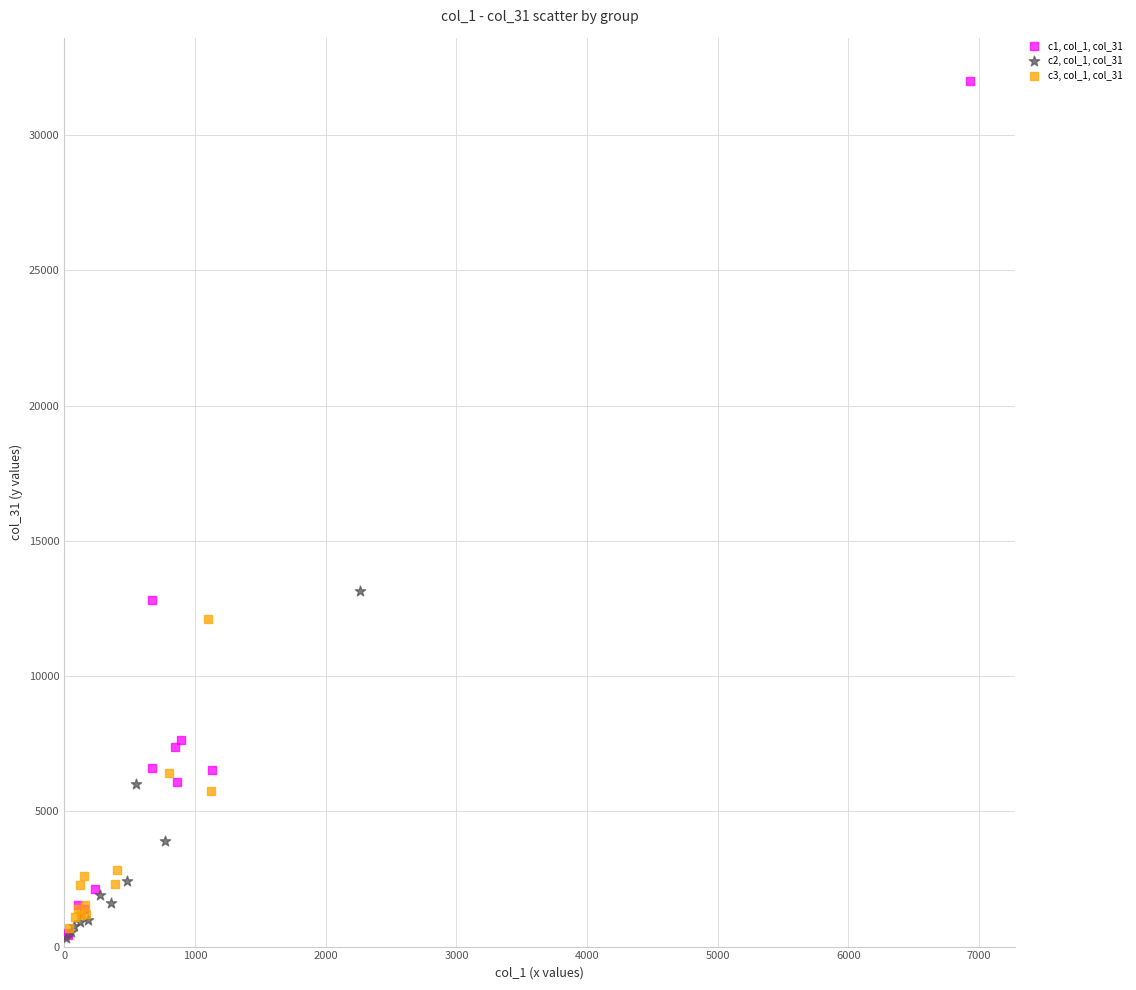

Which series has the largest Y range (max minus min)?

c1, col_1, col_31